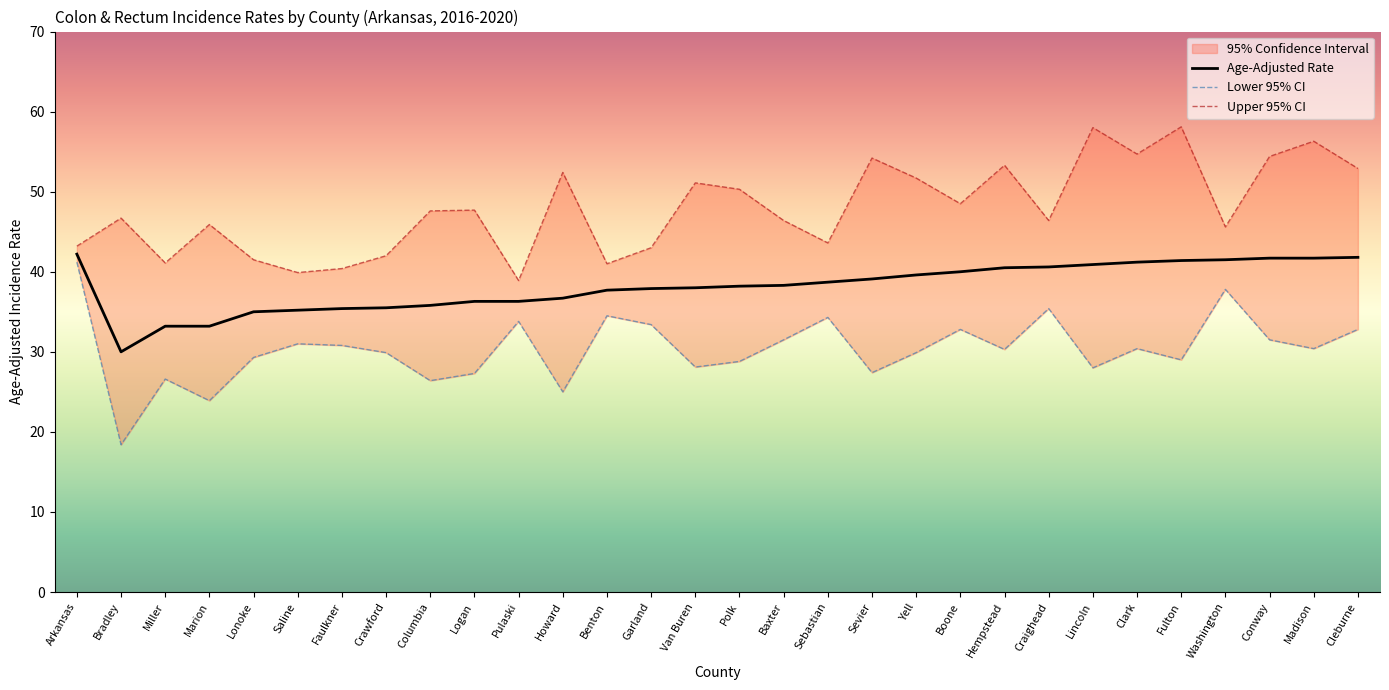

What are all the series names shown in the legend?

Age-Adjusted Rate, Lower 95% CI, Upper 95% CI